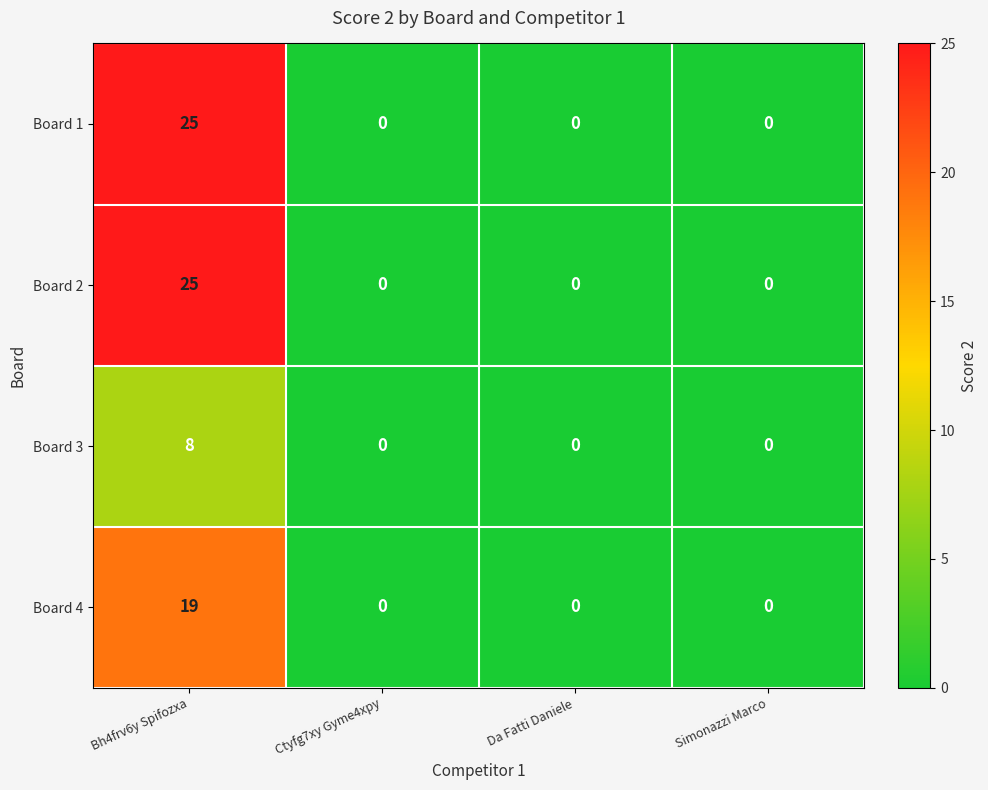

At which category is the sum across all series the highest?

Bh4frv6y Spifozxa